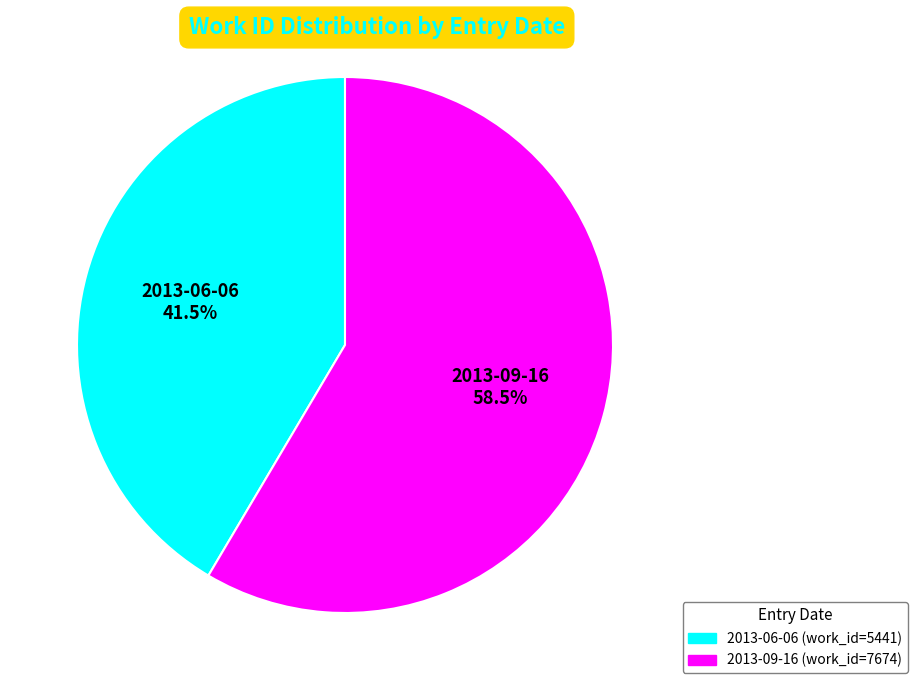

How many slices are in this pie chart?

2